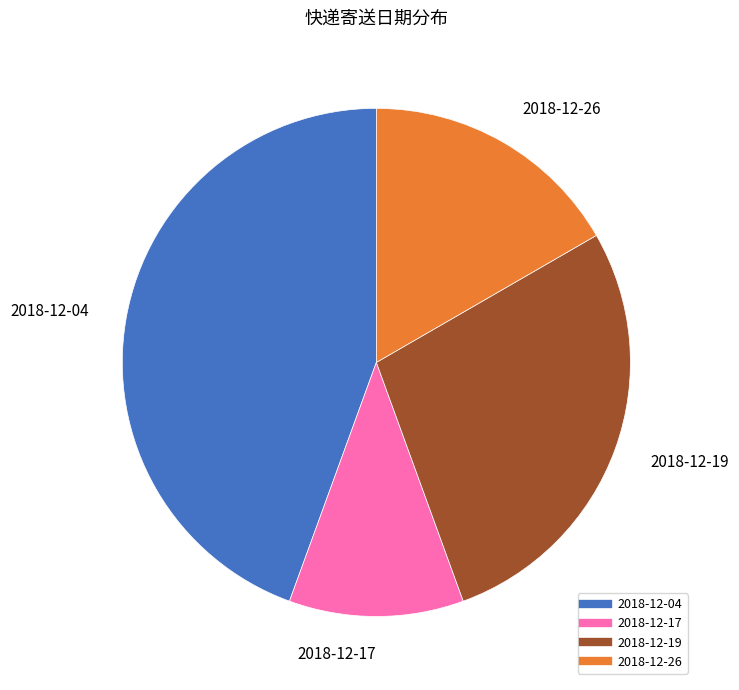

Count the number of slices in the pie.

4